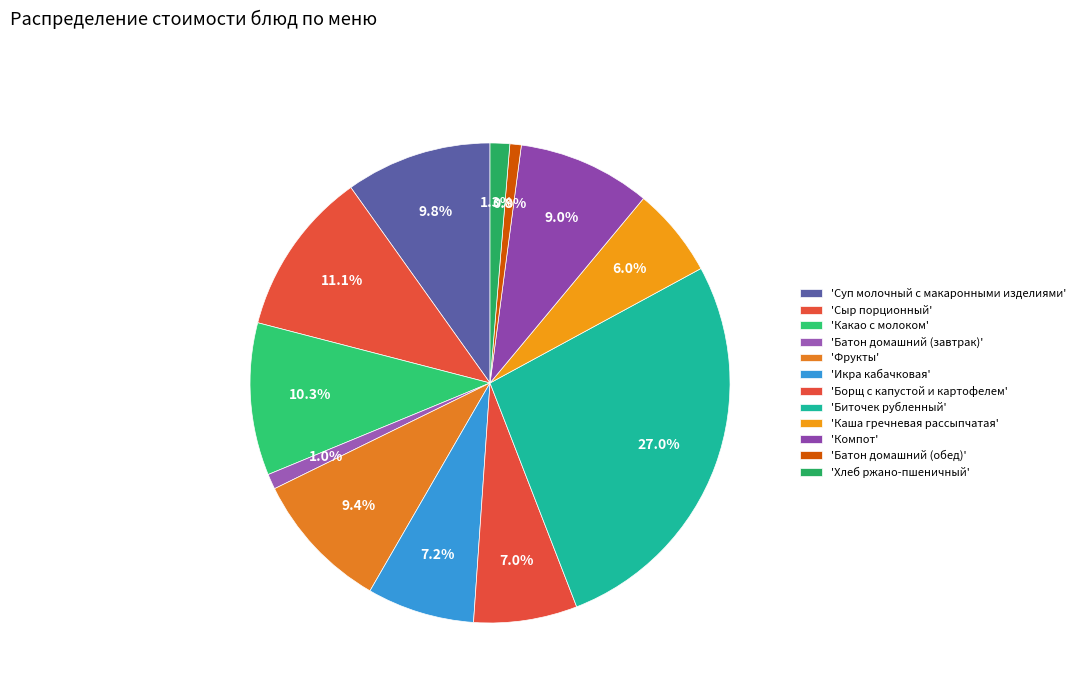

Count the number of slices in the pie.

12